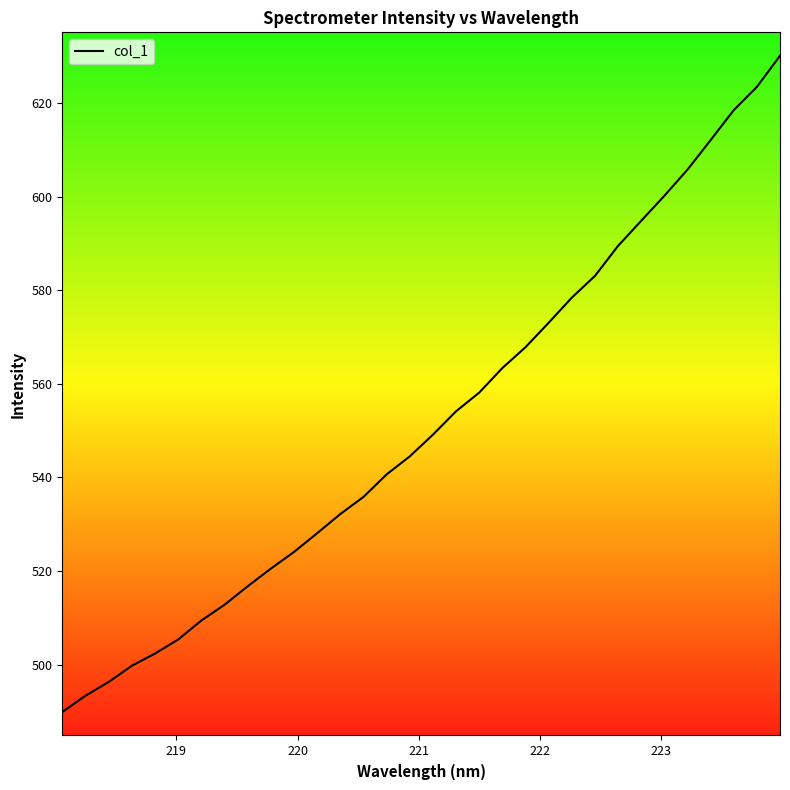

What is the greatest value displayed?

630.1